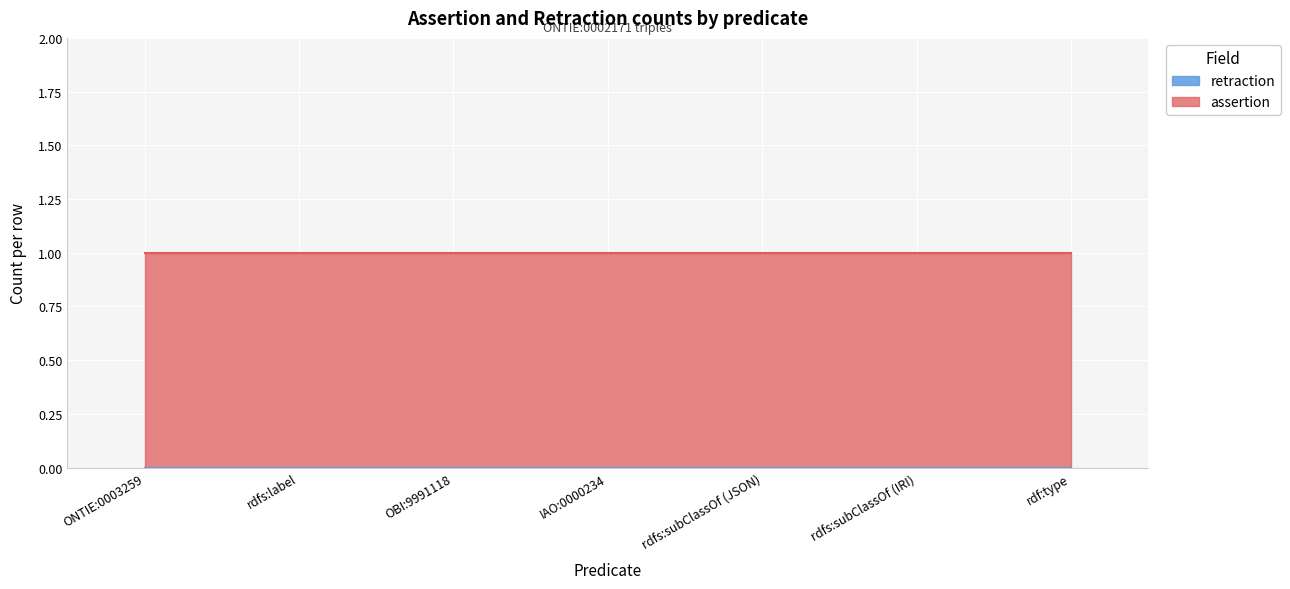

Is the value of assertion at ONTIE:0003259 greater than the value of retraction at rdfs:subClassOf (IRI)?

Yes